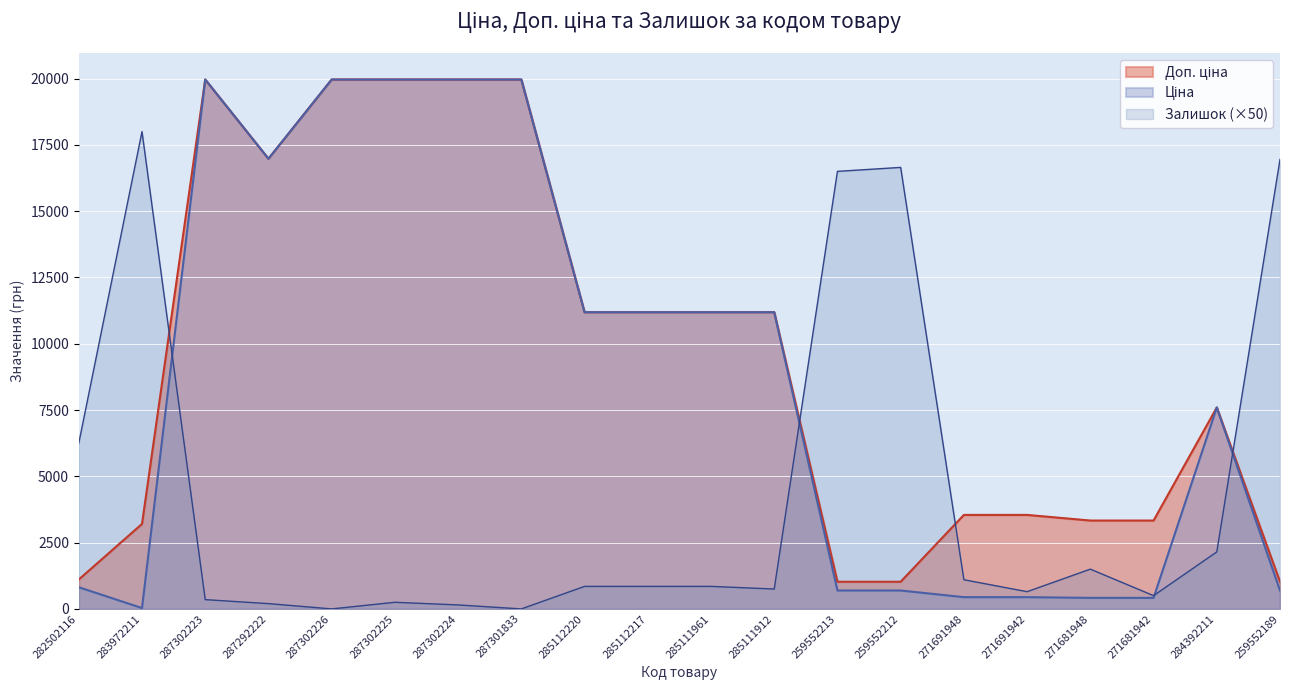

How many times do Доп. ціна and Залишок cross each other?

4